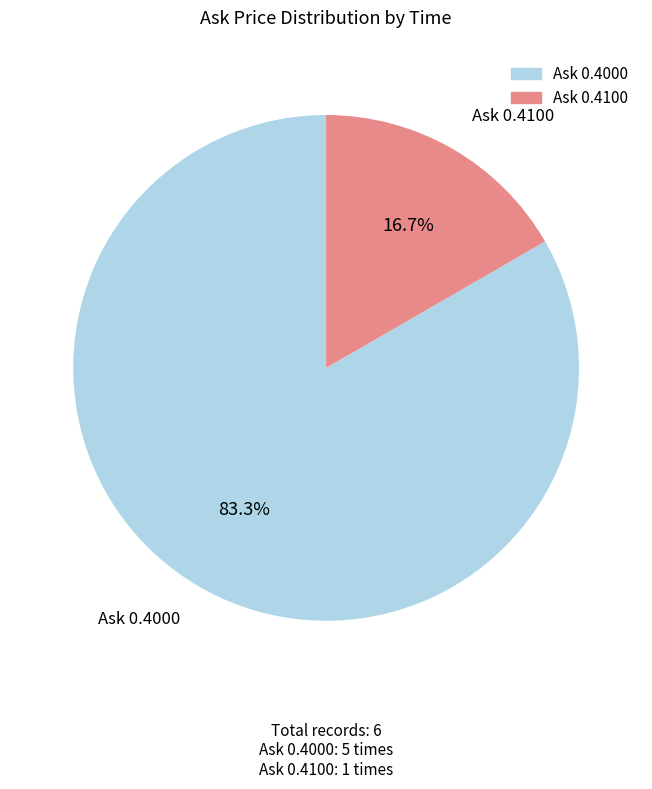

Is there any slice that represents more than half of the pie?

Yes